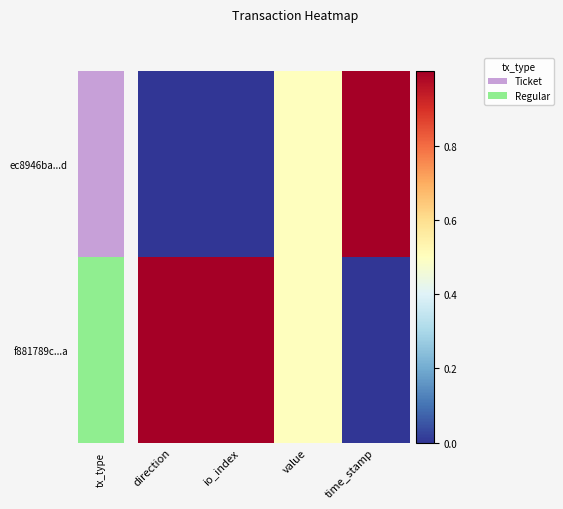

How many categories are shown in the chart?

4